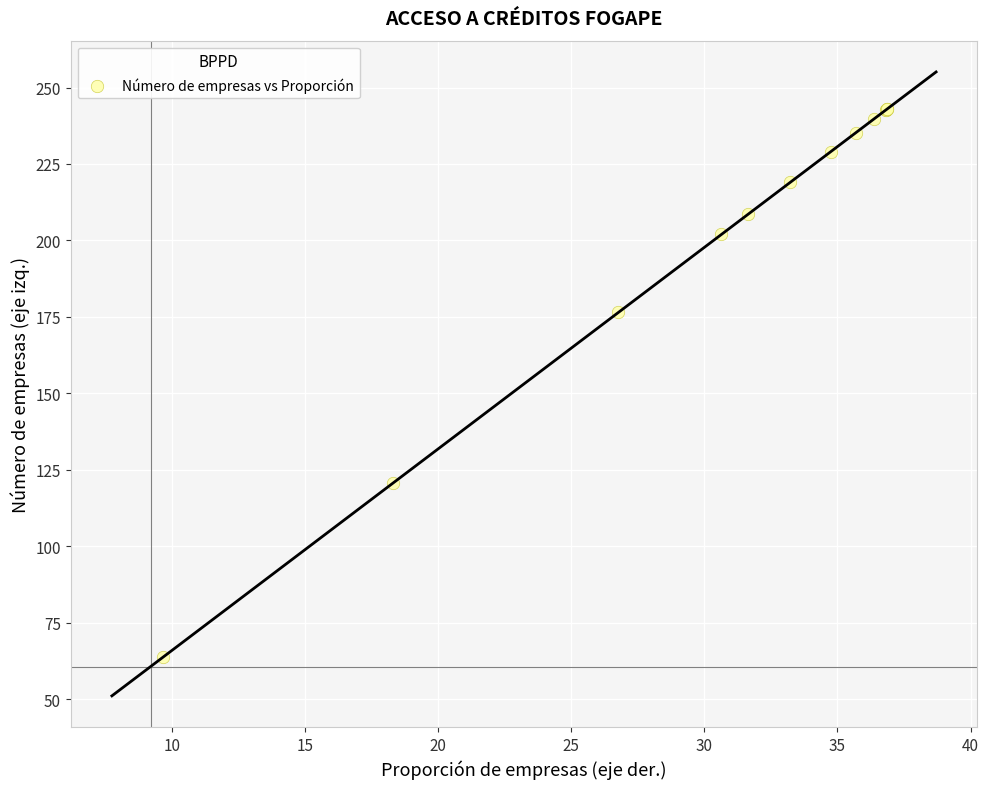

What Y value in the scatter plot is closest to 153?

176.4